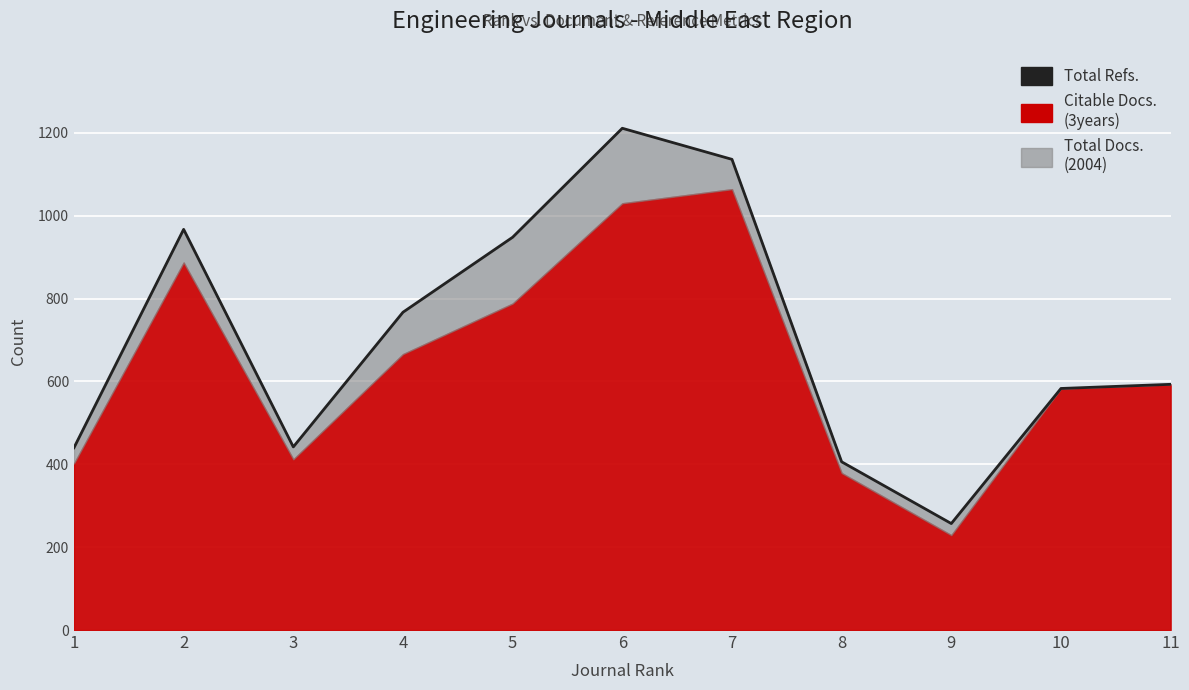

Where is the first local minimum?

3